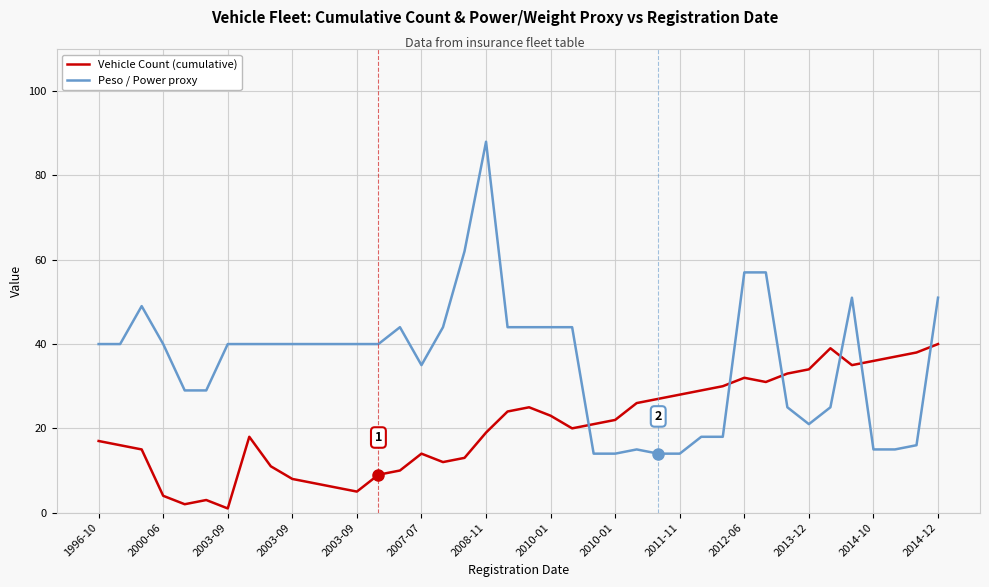

How many interior local valleys does the Vehicle Count (cumulative) series have?

7